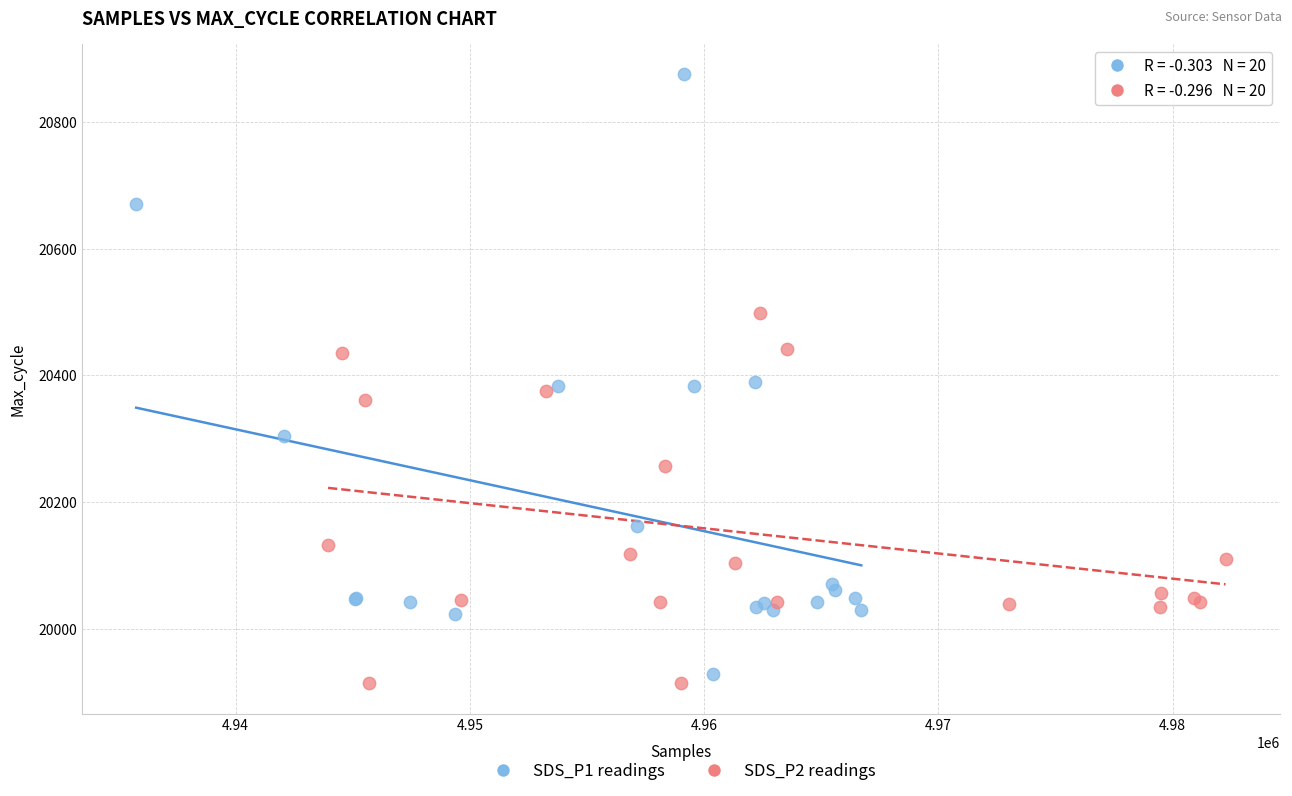

Which series has the widest spread of Y values?

SDS_P1 readings